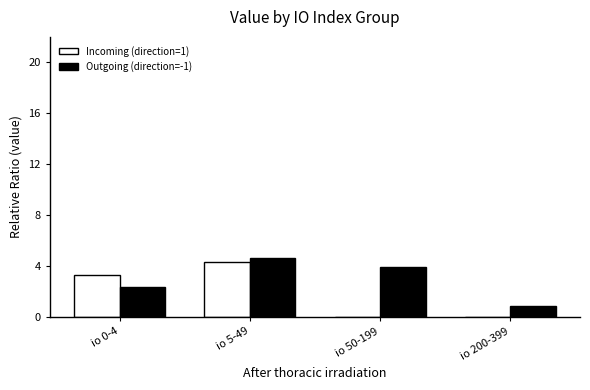

Which label corresponds to the largest value in the chart?

io 5-49